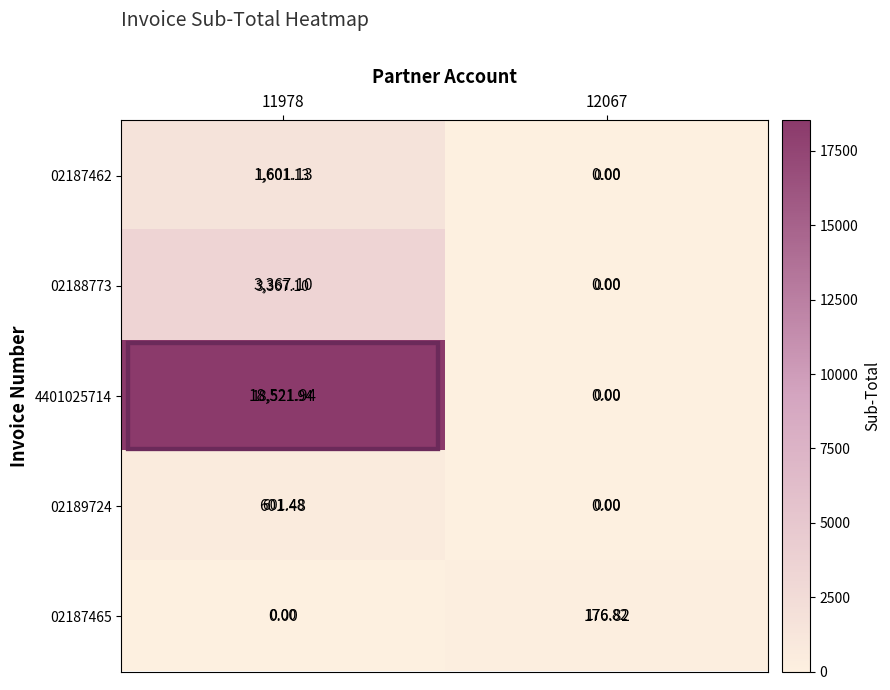

Is the value of 02189724 at 11978 greater than the value of 02187465 at 12067?

Yes